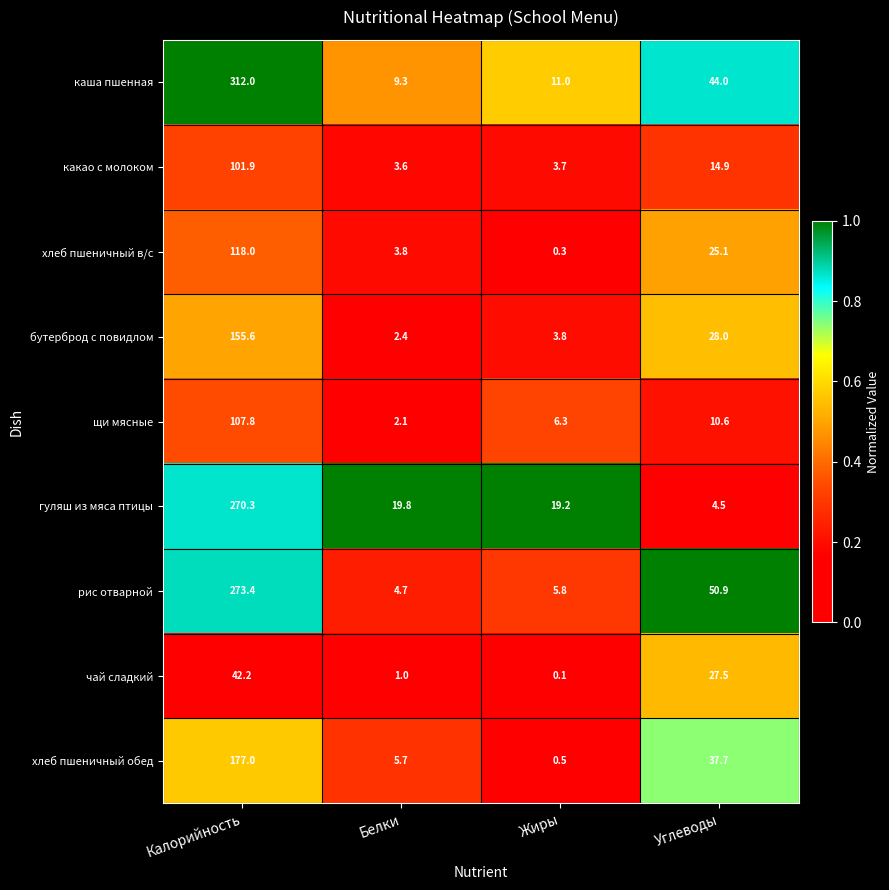

Which series has the widest spread of values?

каша пшенная